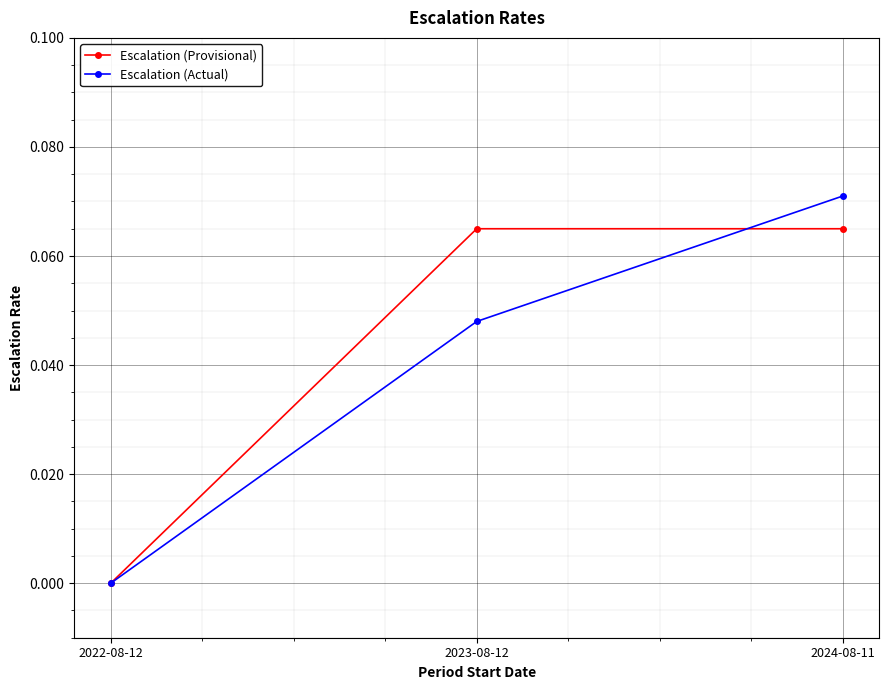

How many values in the Escalation (Actual) series exceed 0?

2